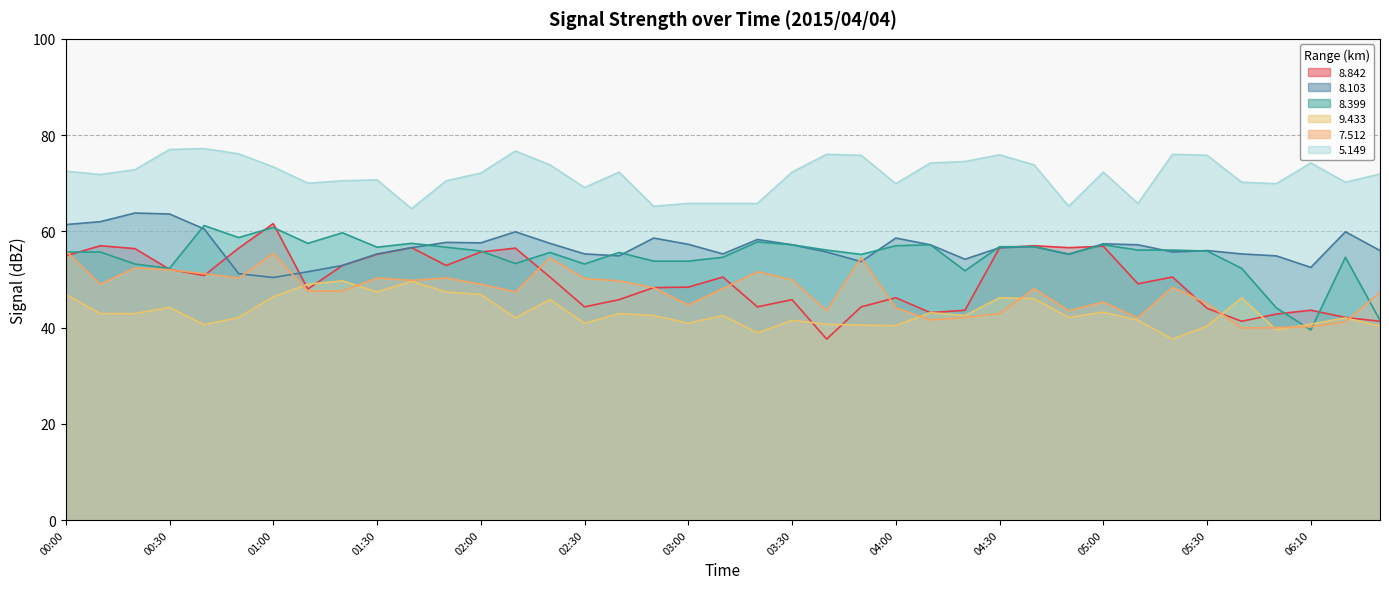

How many lines are shown in the chart?

6